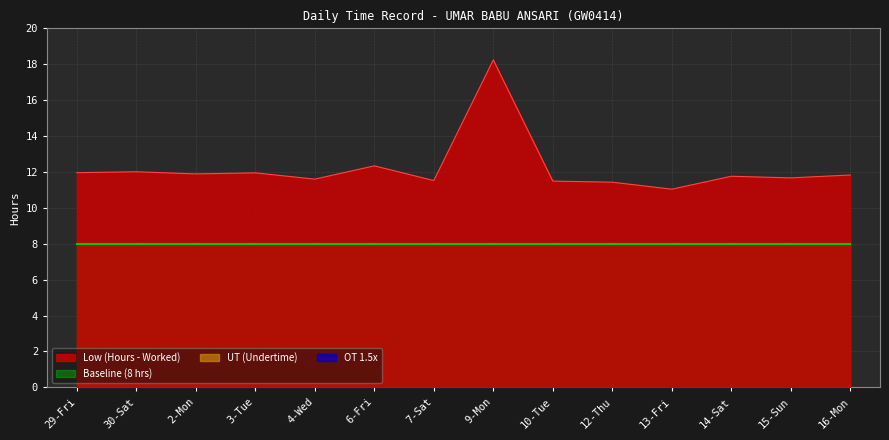

What are all the series names shown in the legend?

Low (Hours), OT 1.5, UT, Baseline